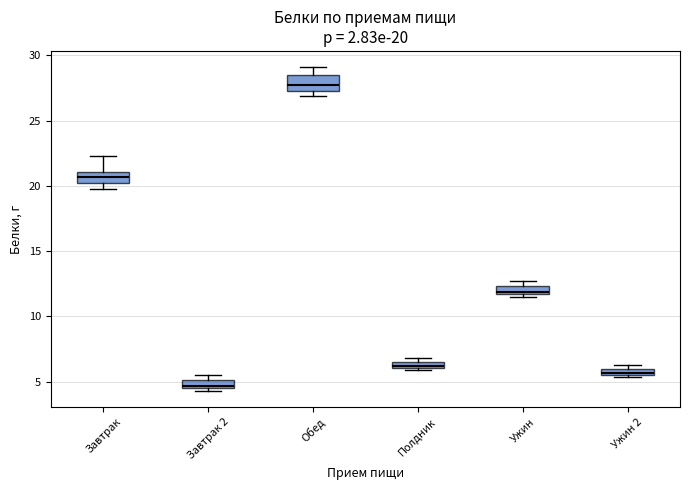

Which box's median line is the lowest?

Завтрак 2